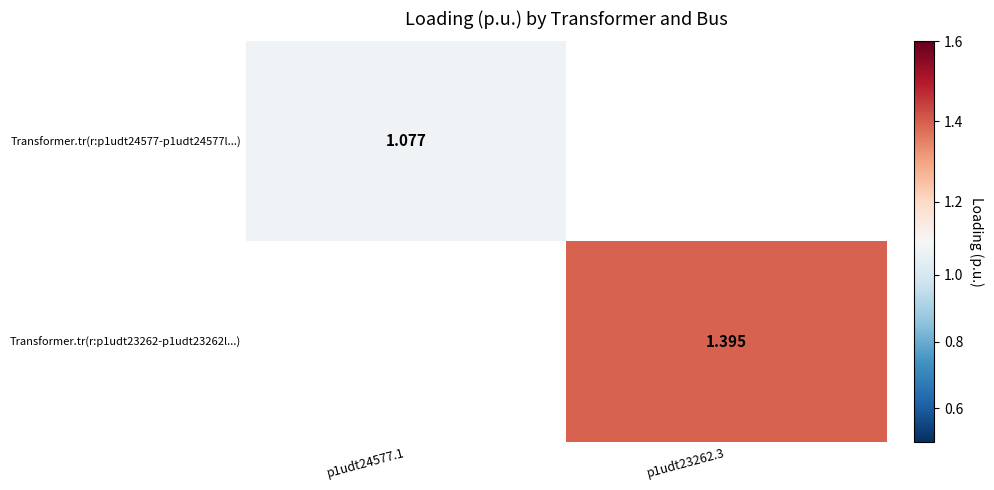

At how many categories does at least one series exceed 1?

2